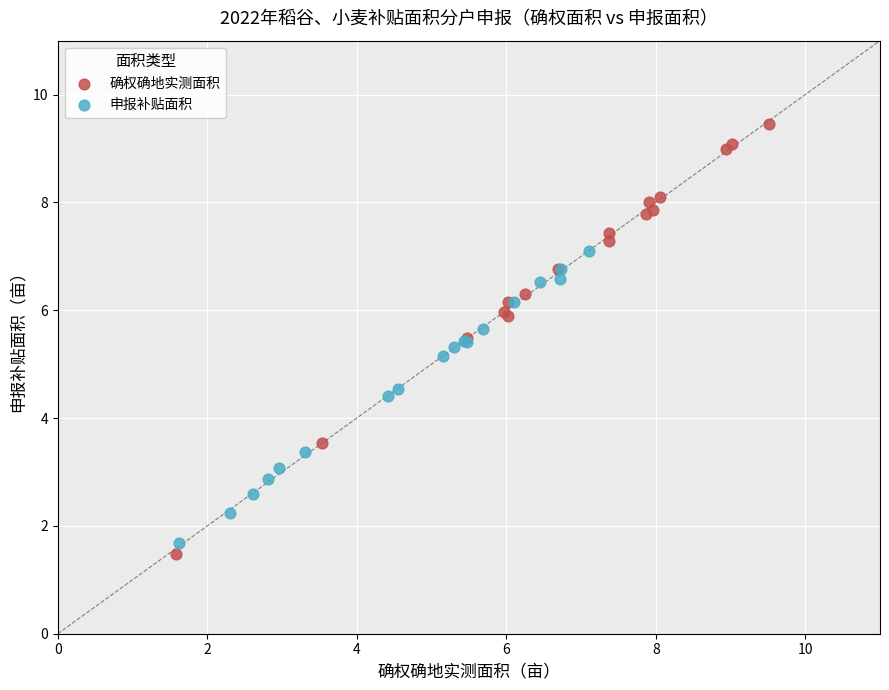

Which series has the largest Y range (max minus min)?

确权确地实测面积